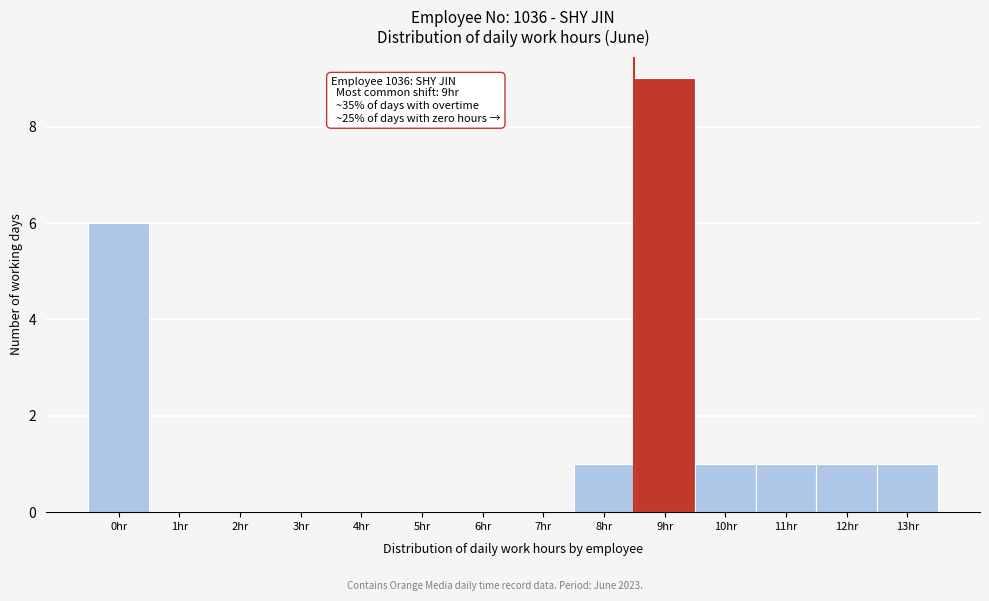

Reading right to left, transcribe all the data shown in this chart.

13hr=1	12hr=1	11hr=1	10hr=1	9hr=9	8hr=1	7hr=0	6hr=0	5hr=0	4hr=0	3hr=0	2hr=0	1hr=0	0hr=6